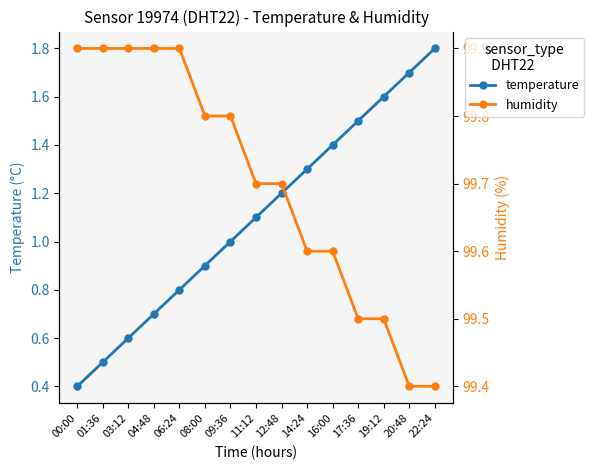

What is the value of the humidity point at the 13th from the left?

99.5